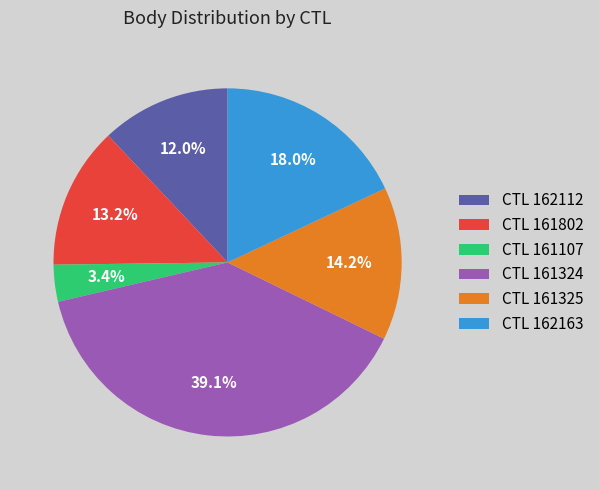

What is the total percentage of CTL 162112 and CTL 161107?

15.4%